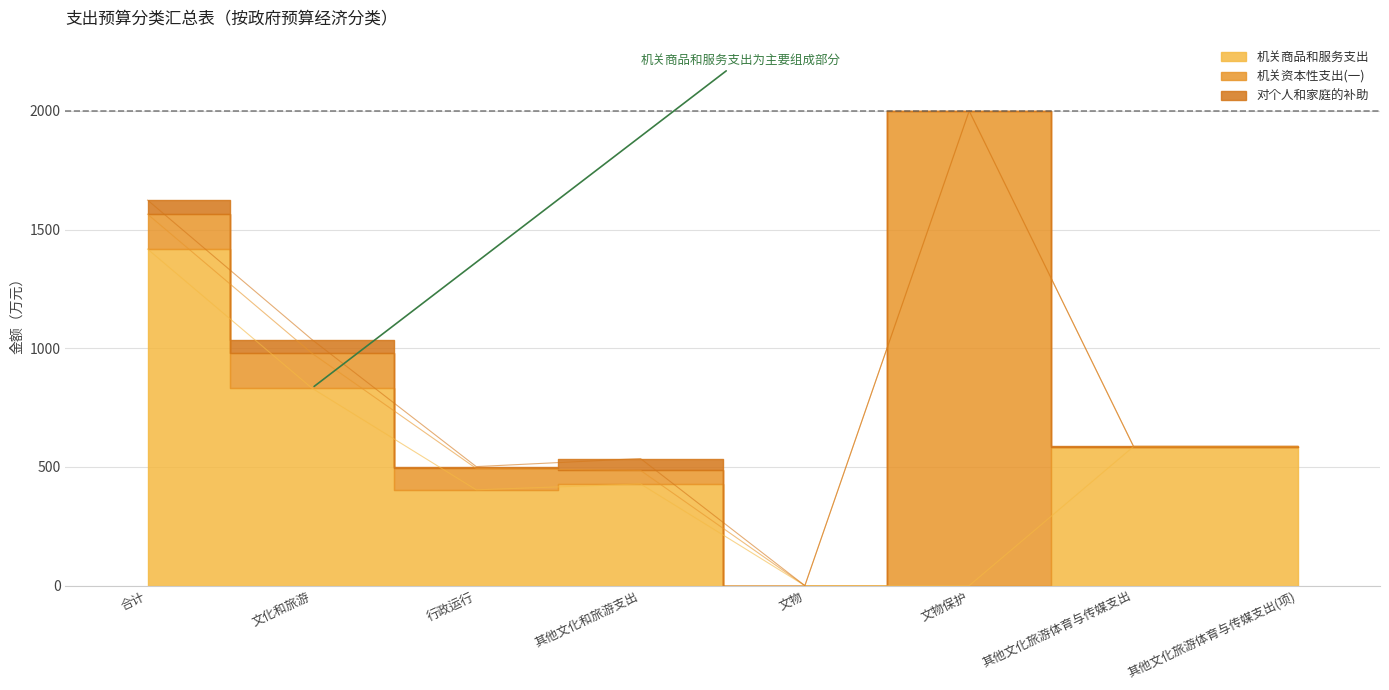

What is the difference between the highest and lowest values at 其他文化旅游体育与传媒支出(项)?

585.8